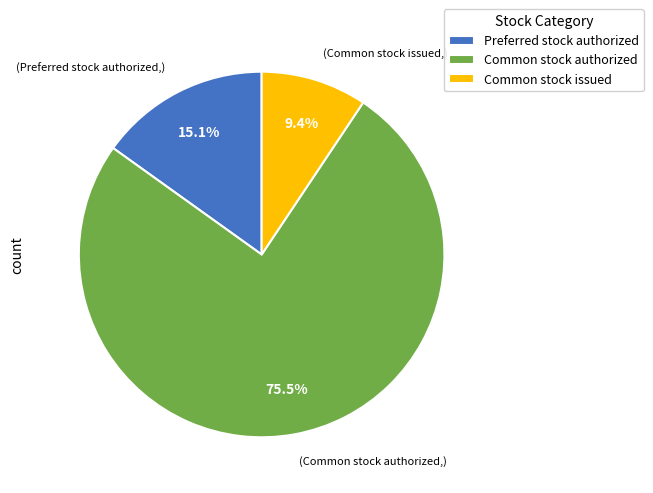

Combined, do Common stock issued and Preferred stock authorized account for over 50%?

No